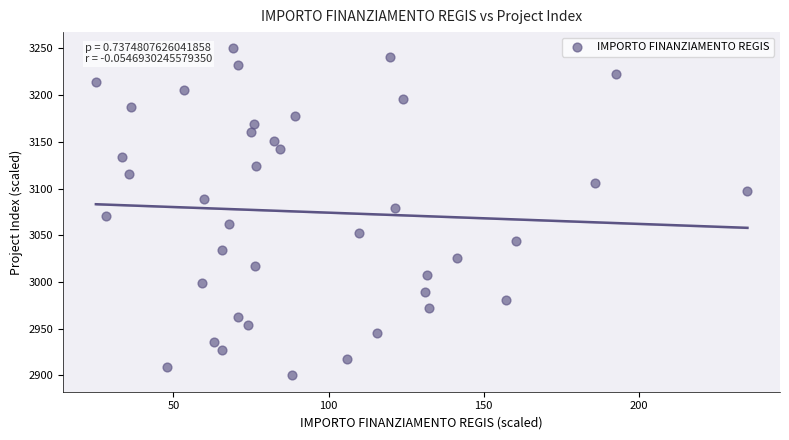

What is the range of Y values (max minus min)?

350.0